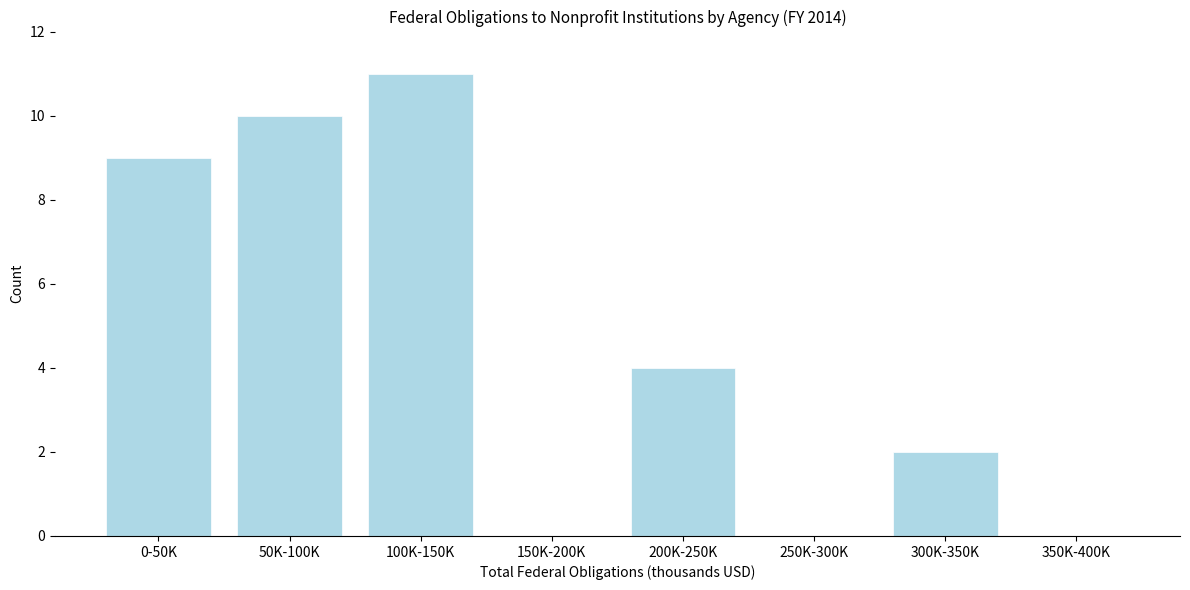

Reading left to right, what are all the values shown in this chart?

0-50K=9	50K-100K=10	100K-150K=11	150K-200K=0	200K-250K=4	250K-300K=0	300K-350K=2	350K-400K=0